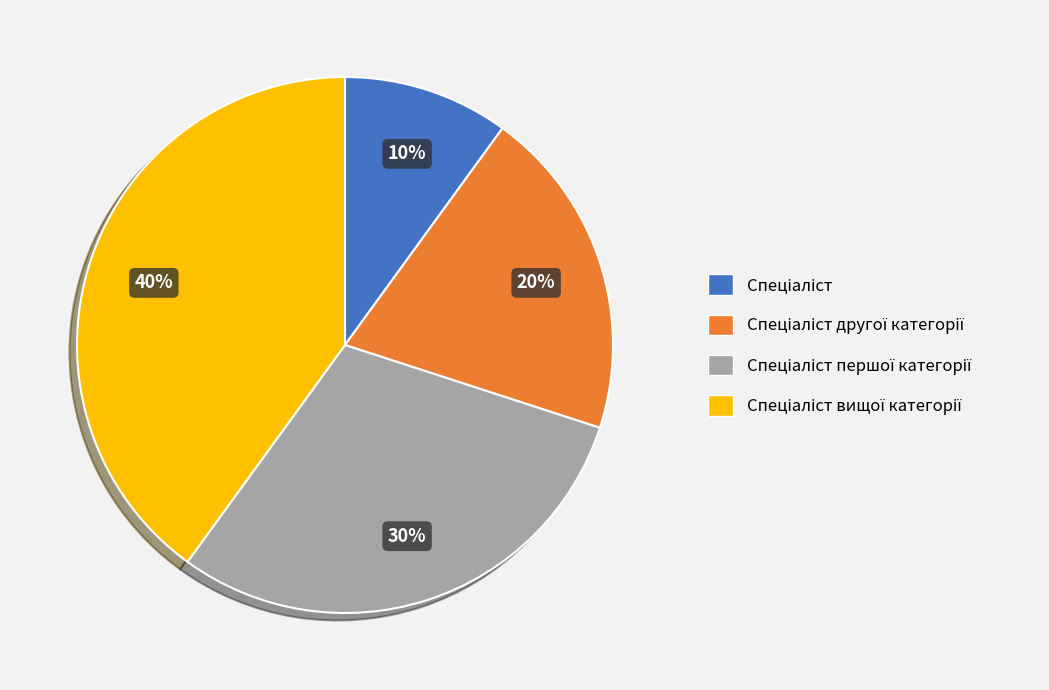

How many slices are in this pie chart?

4